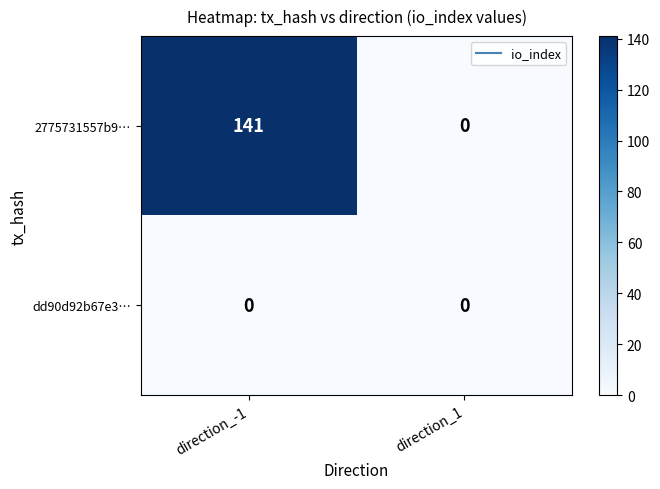

What is the maximum value shown in the chart?

141